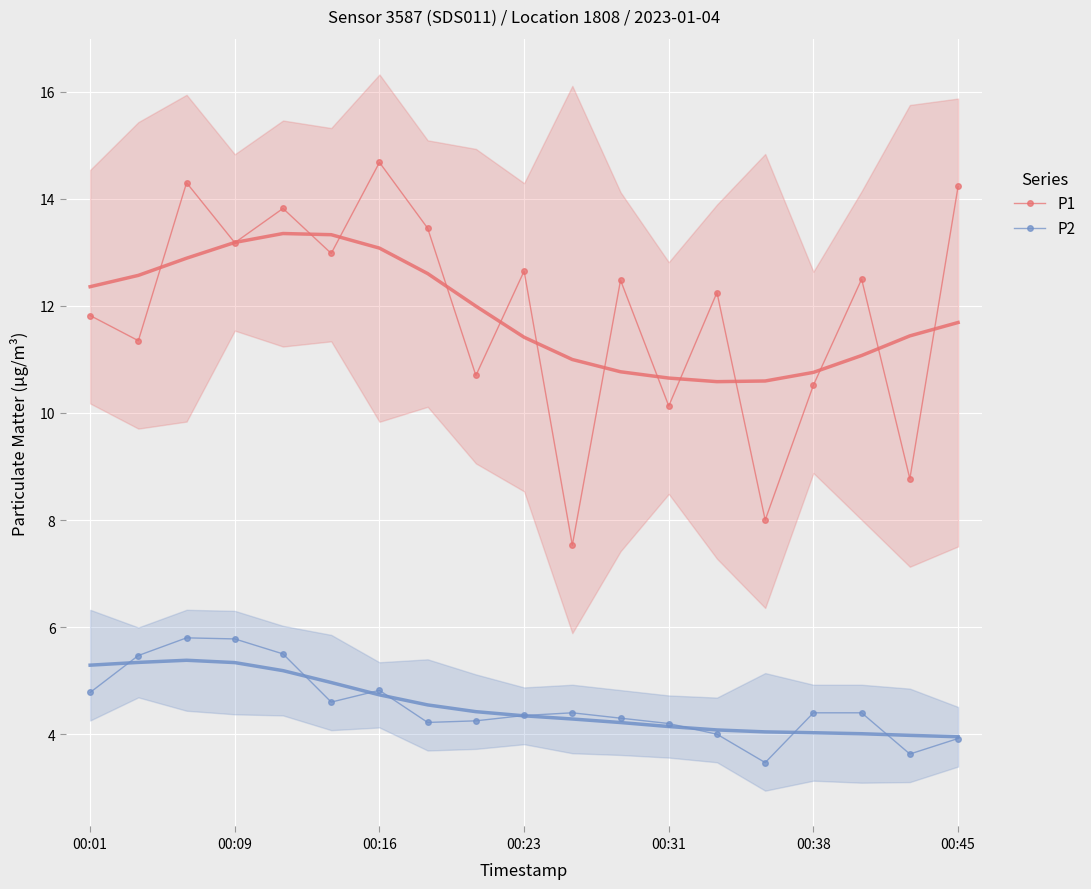

What is the difference between the second highest and minimum values in the P2 series?

2.3